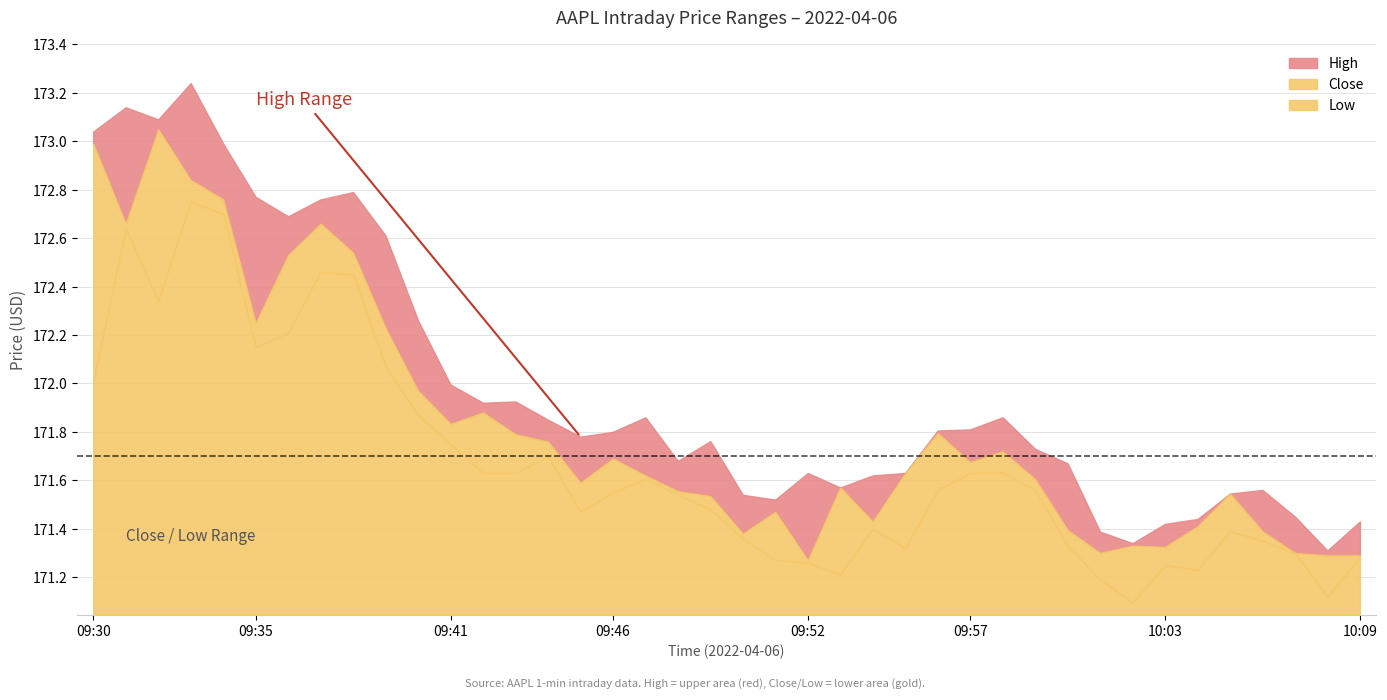

What is the label of the 20th point from the right?

09:50